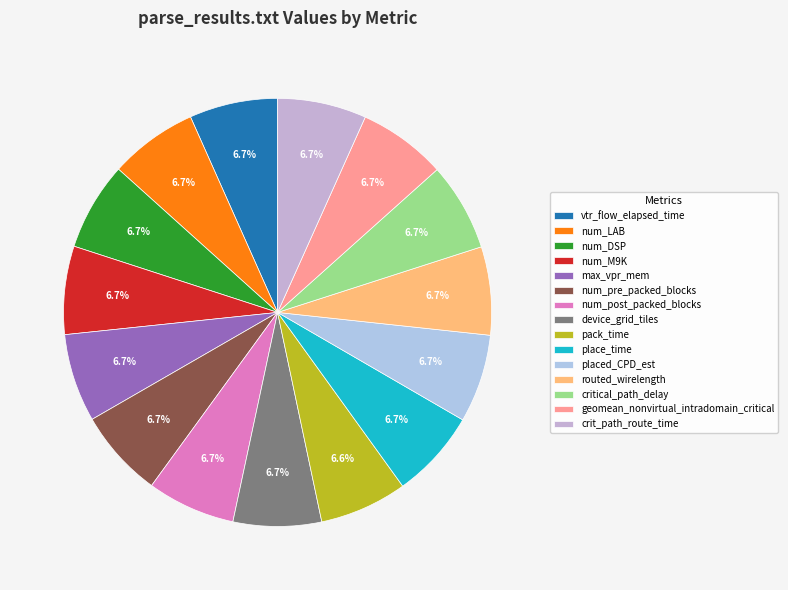

How many segments does this pie chart have?

15